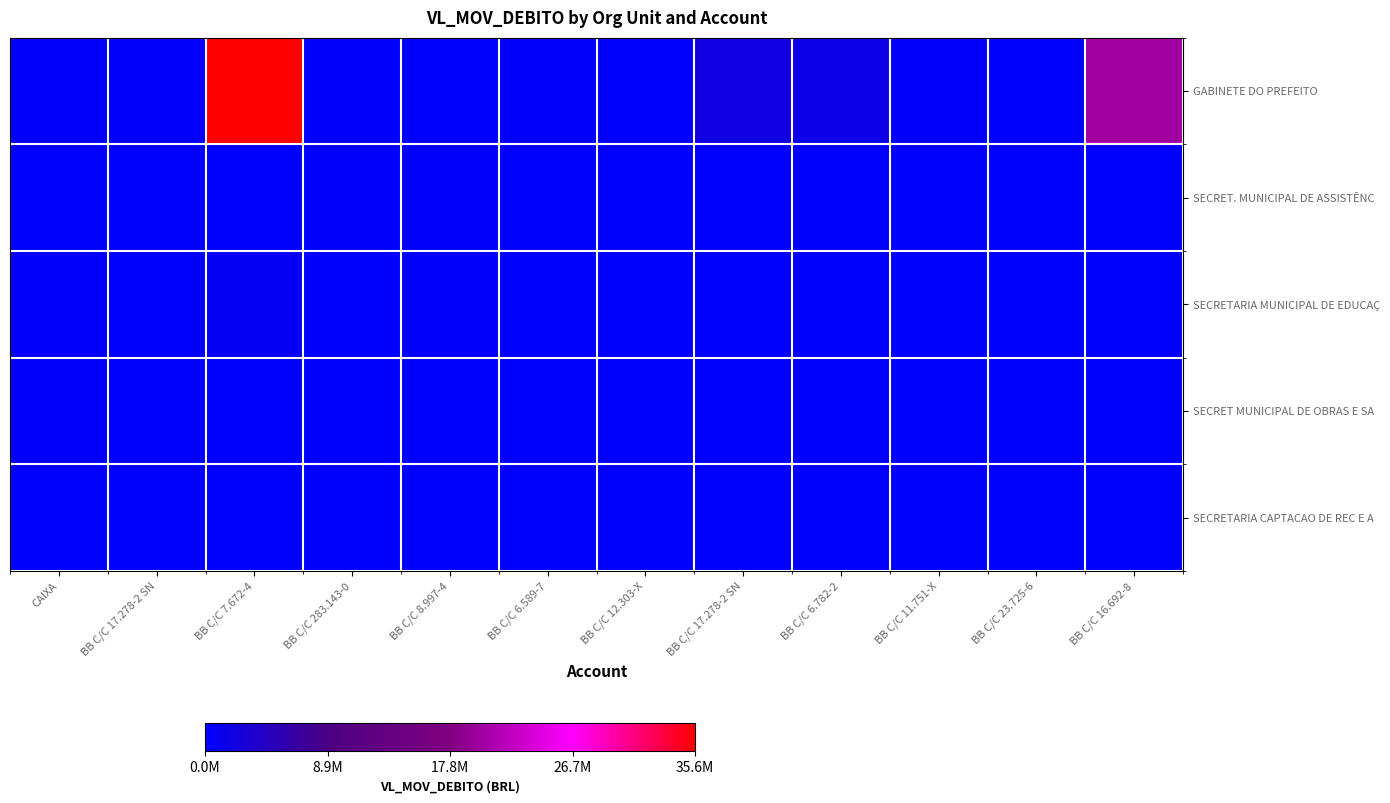

How many categories are shown in the chart?

12